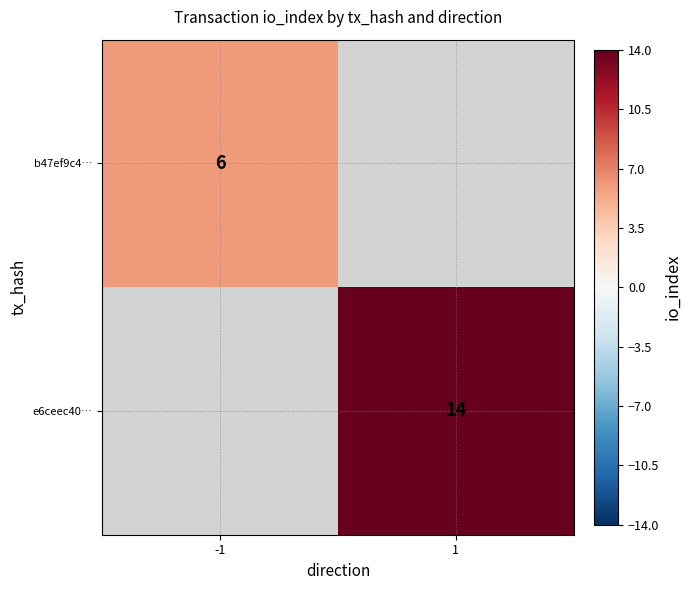

True or false: e6ceec40… has a value of 14 at 1.

True